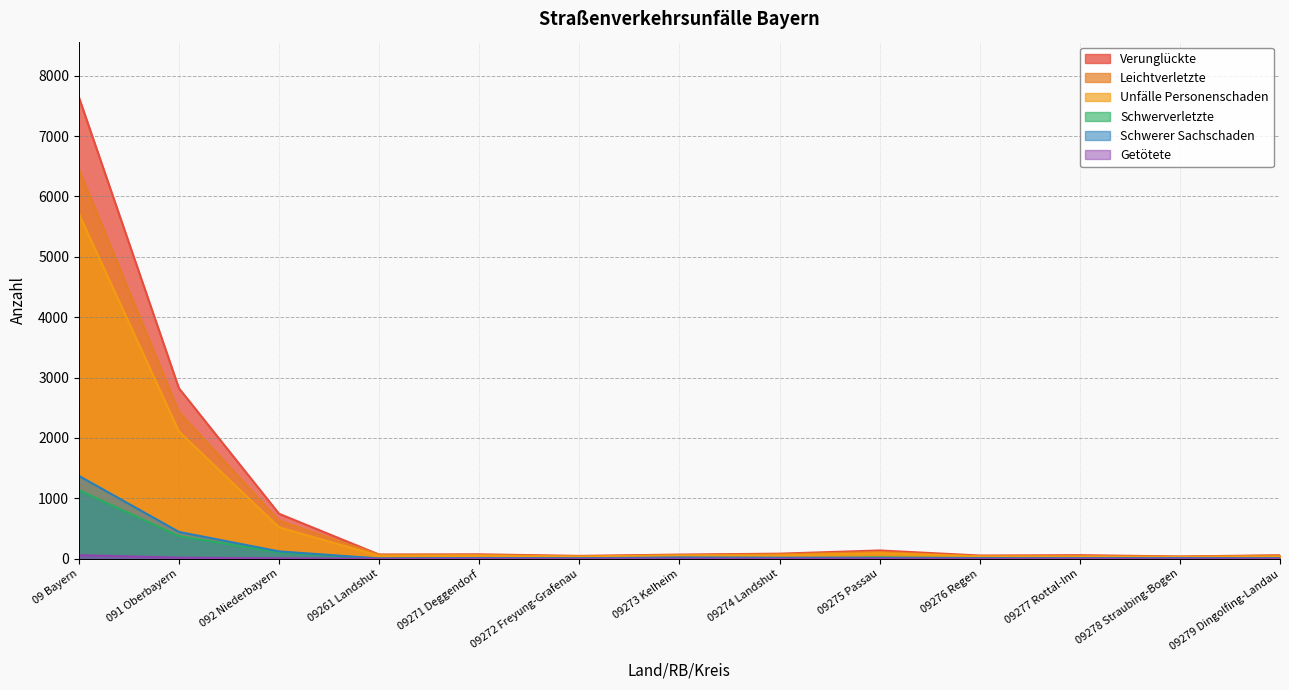

What are all the series names shown in the legend?

Verunglückte, Leichtverletzte, Unfälle Personenschaden, Schwerverletzte, Schwerer Sachschaden, Getötete